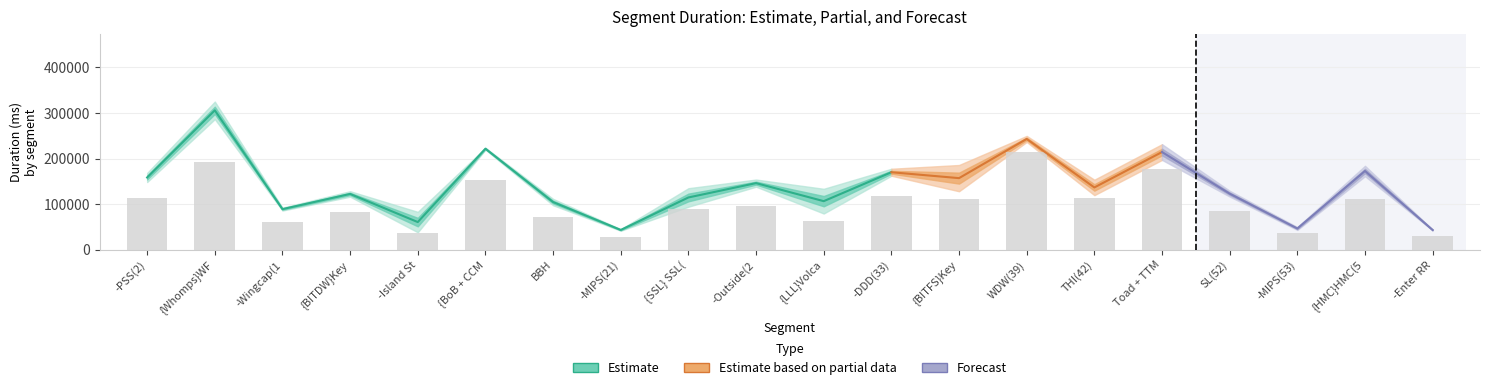

Rank the categories by Attempt #19's Duration (ms) value from highest to lowest.

{Whomps}WF(9), WDW(39), Toad + TTM(48), {BoB + CCM}CCM(18), -DDD(33), {HMC}HMC(58), THI(42), {BITFS}Key 2(34), -PSS(2), -Outside(28), SL(52), {BITDW}Key 1(12), {SSL} SSL(24), BBH, {LLL}Volcano(30), -Wingcap(11), -MIPS(53), -Island Star (13), -MIPS(21), -Enter RR